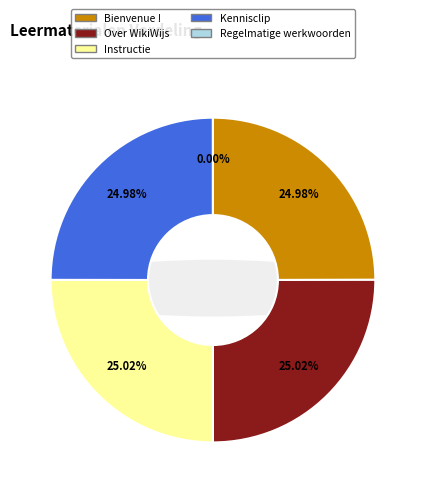

To the nearest percent, what is the difference between the Regelmatige werkwoorden and Instructie slice percentages?

25%